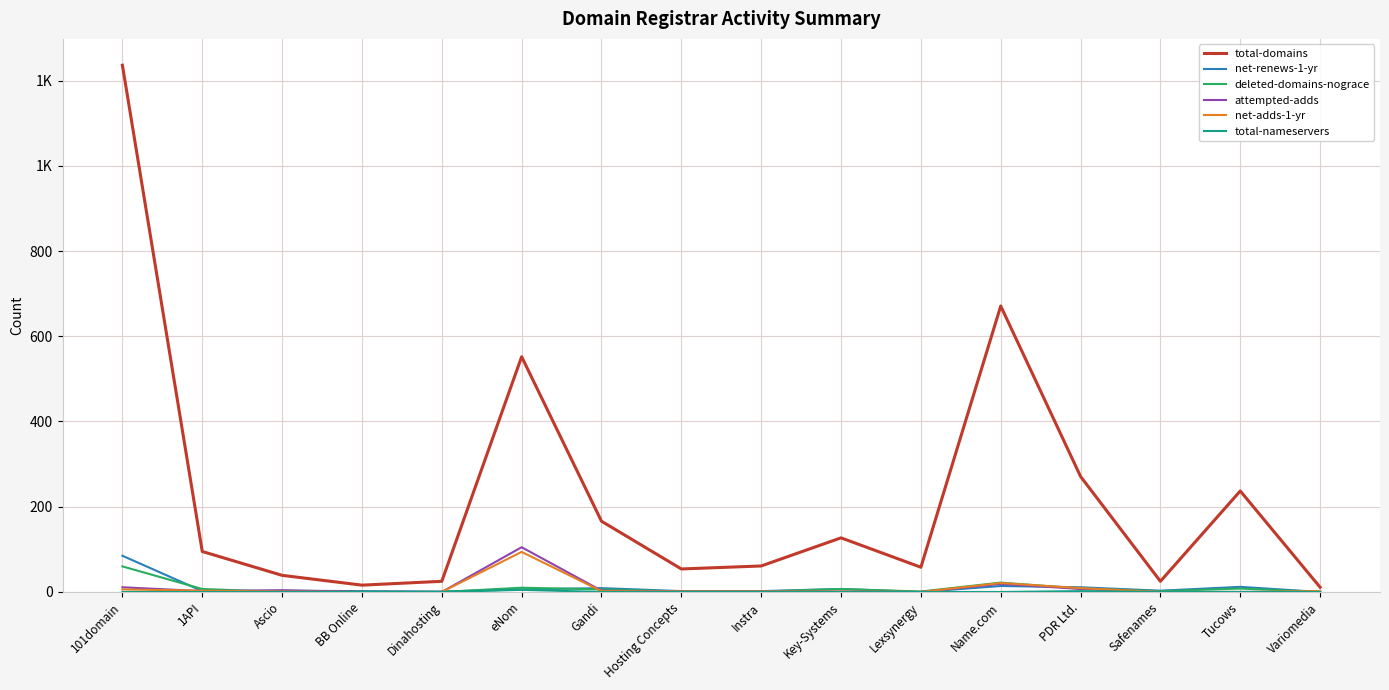

Where do net-renews-1-yr and attempted-adds first cross each other?

Ascio and BB Online